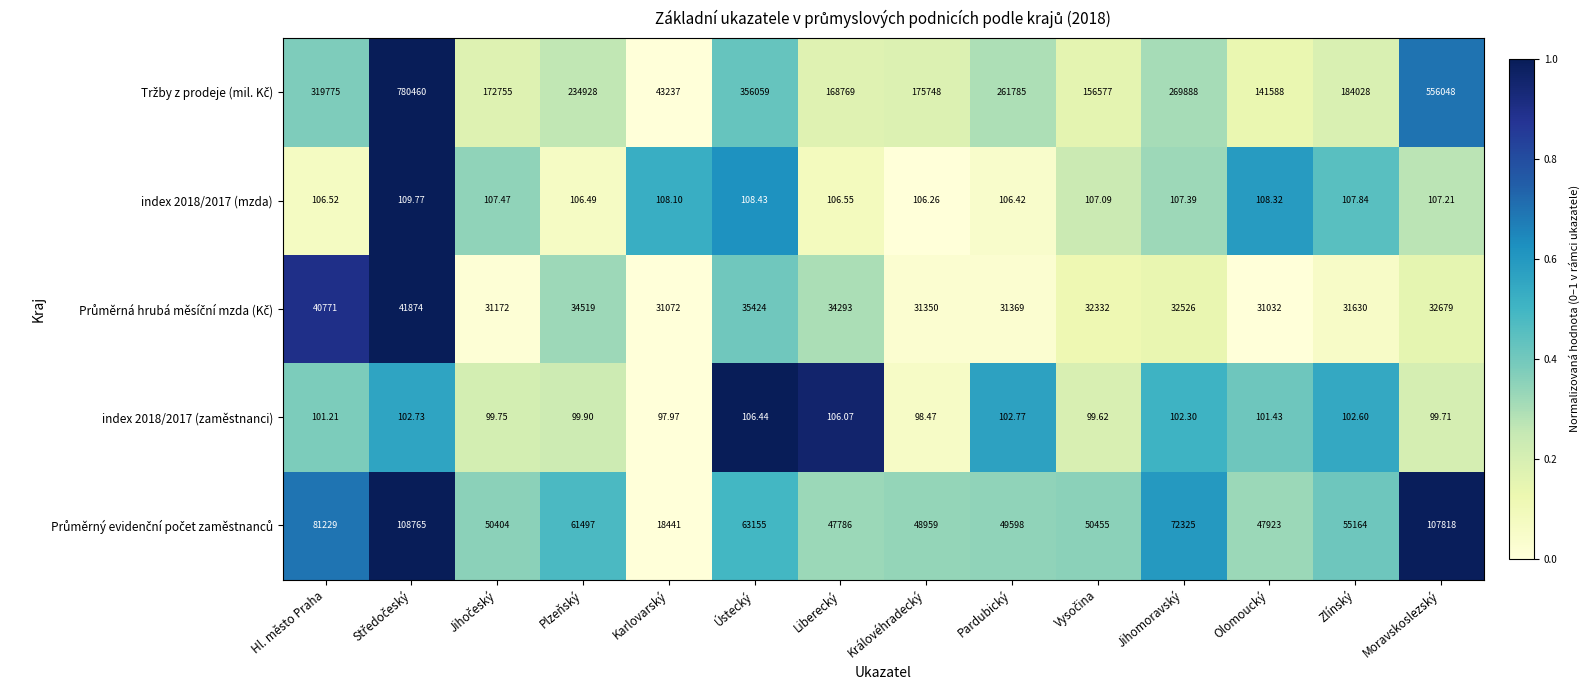

At which label is index 2018/2017 (mzda) closest to 108?

Karlovarský